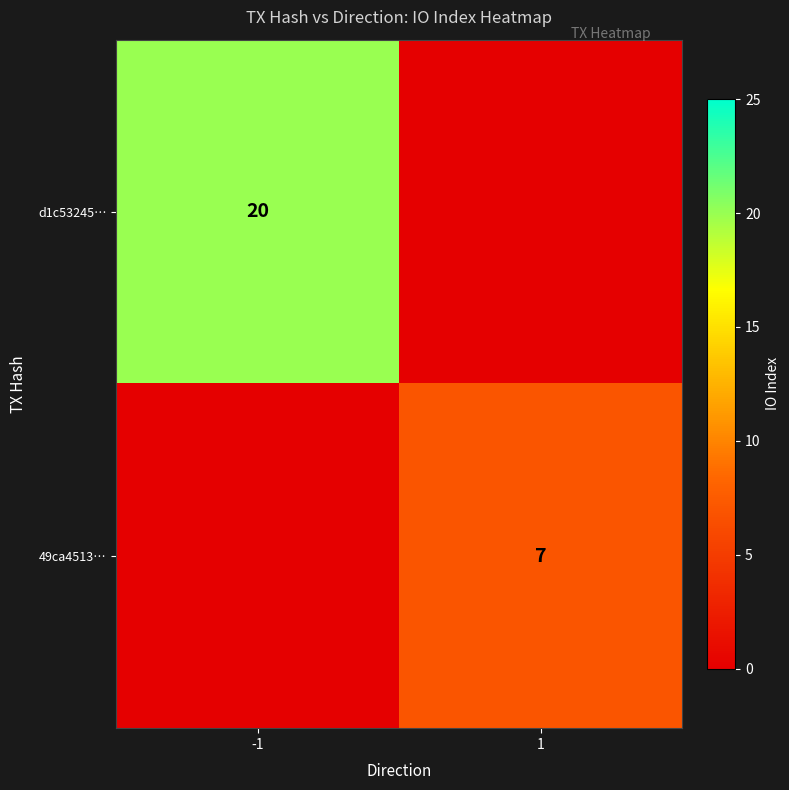

The value of 49ca4513… at 1 is 7. True or false?

True